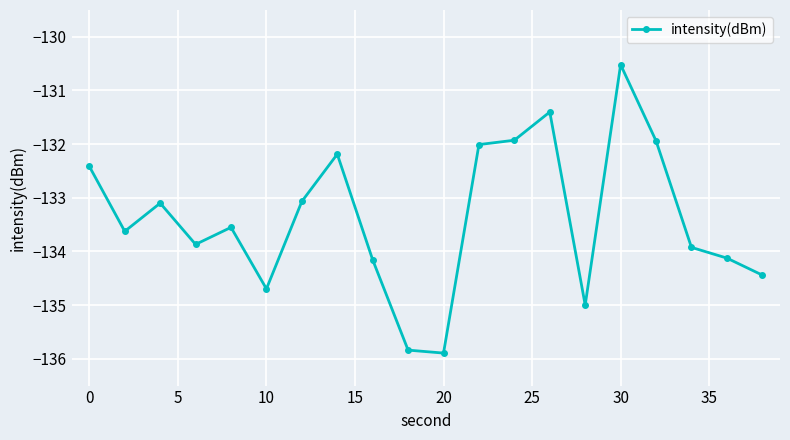

What is the greatest value displayed?

-130.5